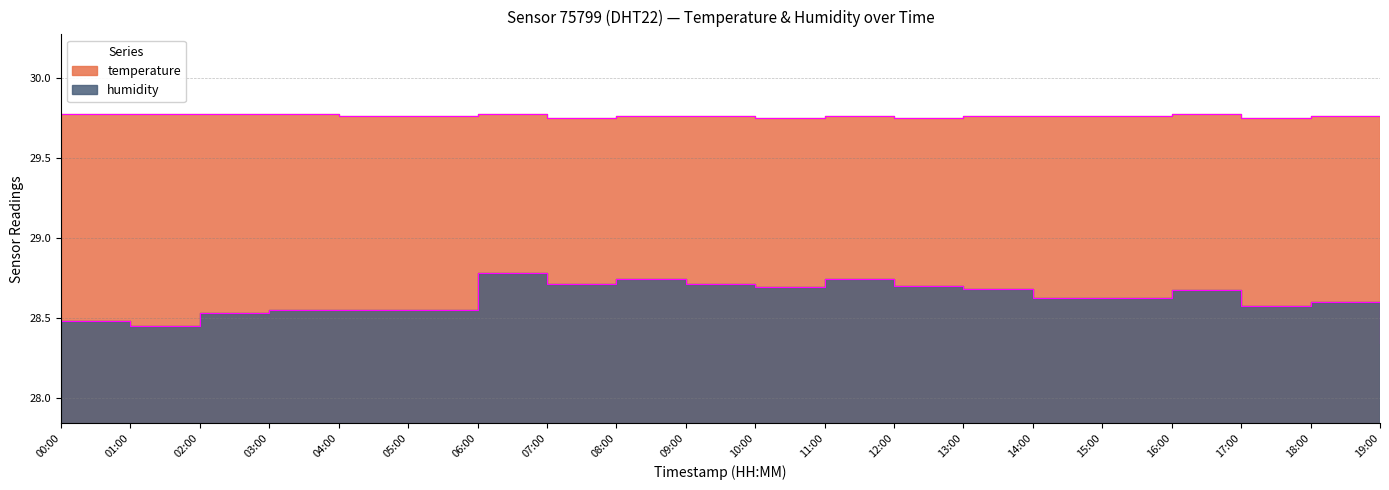

What are all the series names shown in the legend?

temperature, humidity